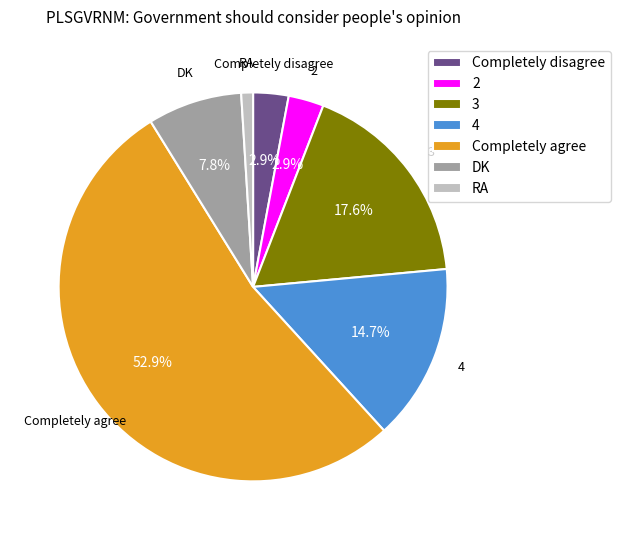

Is RA the majority of the pie?

No